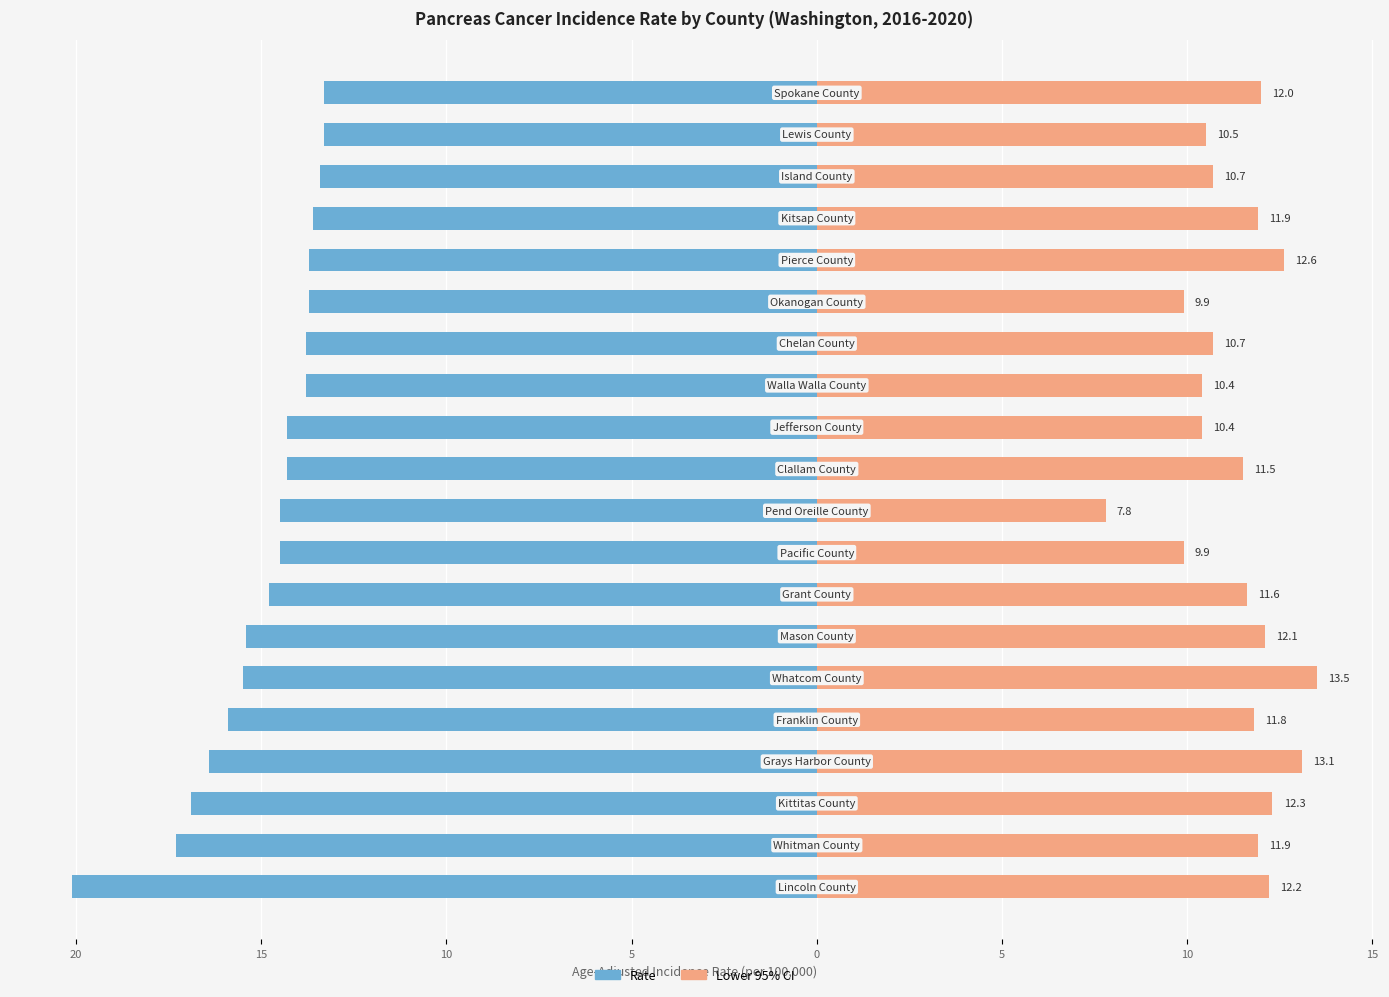

Which series has the largest range (max minus min)?

Rate